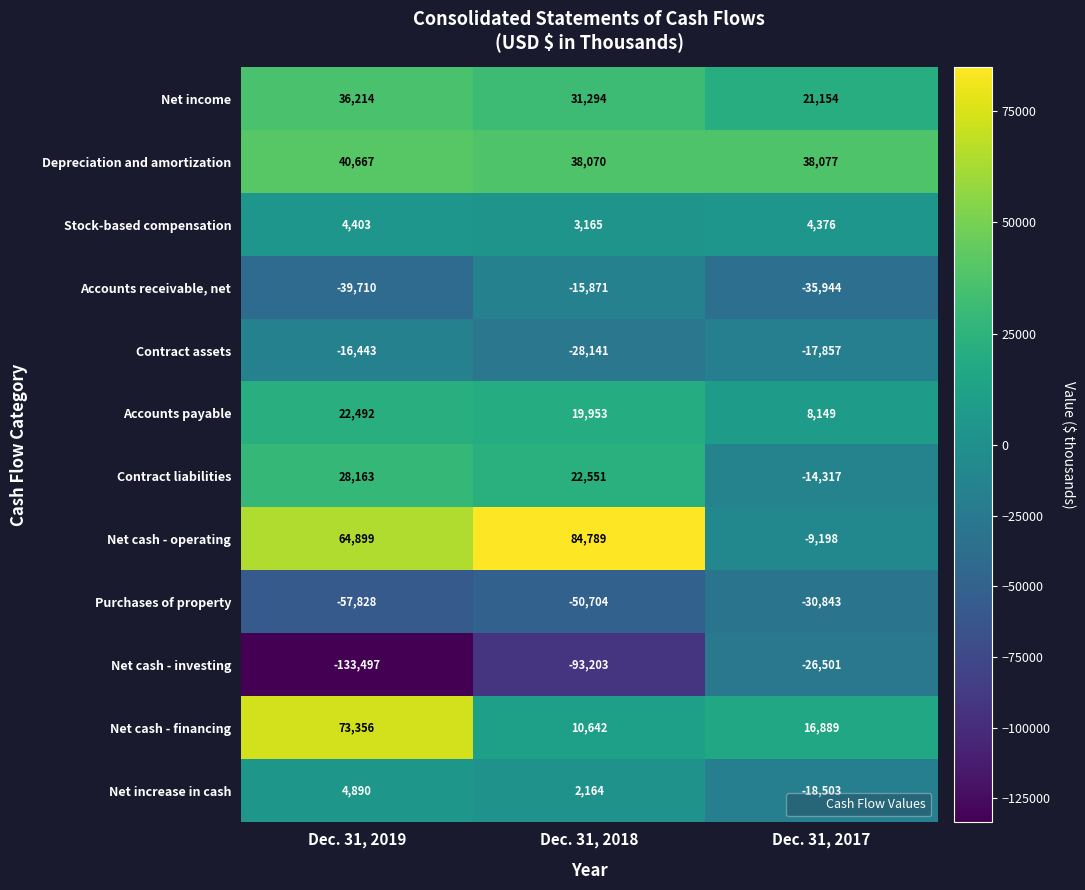

Which series has the largest range (max minus min)?

Net cash - investing